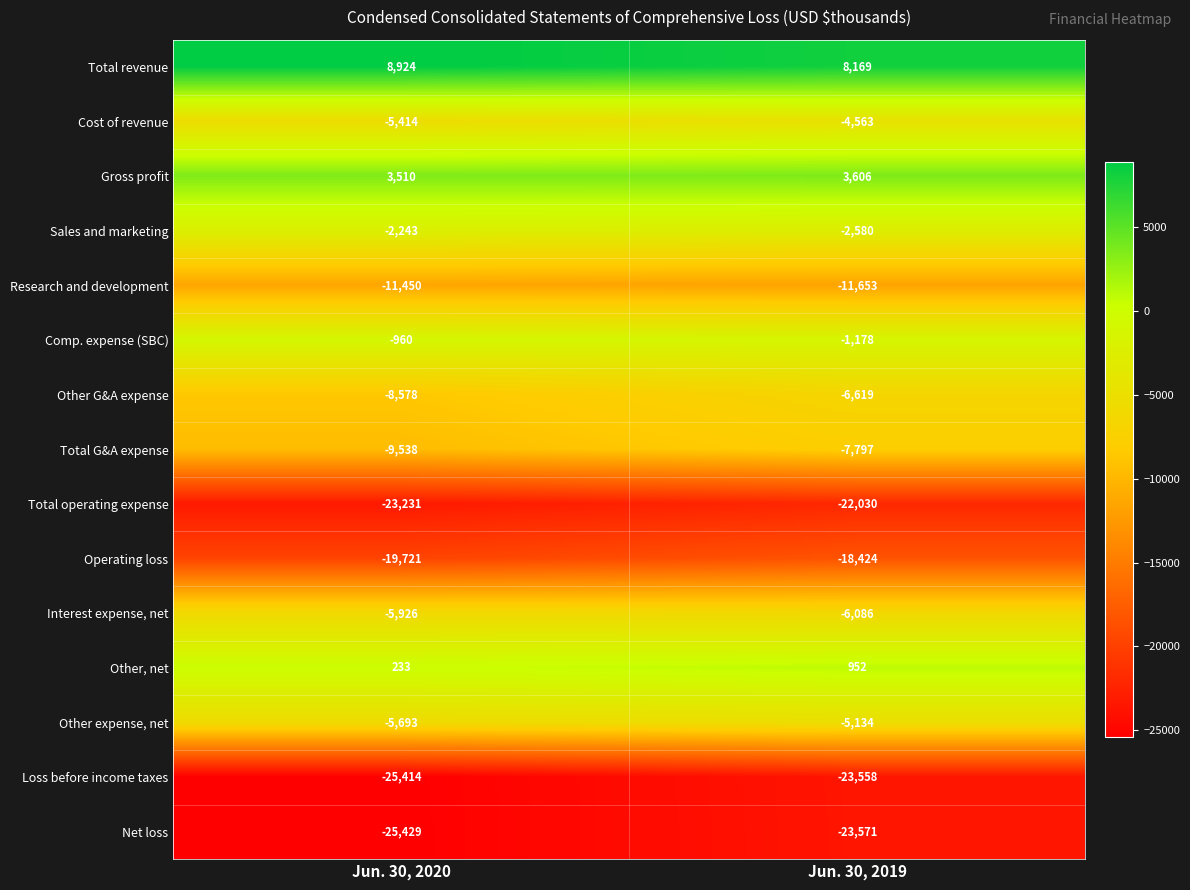

What is the highest value of the Cost of revenue series?

-4563